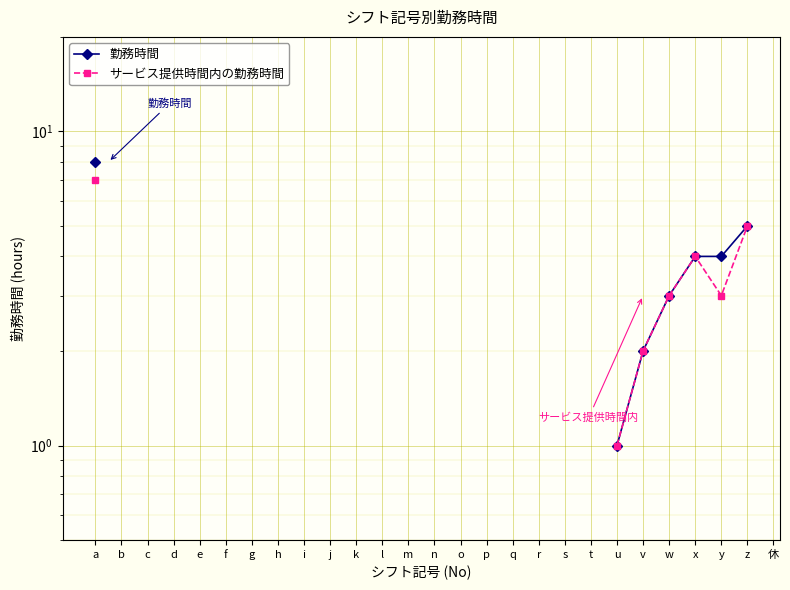

Is this an area chart (filled region under the line)?

No